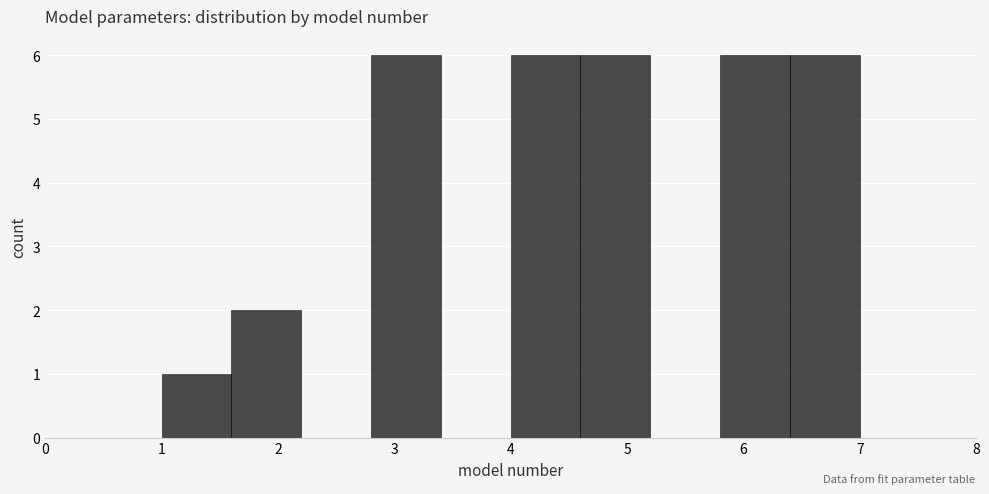

Reading left to right, transcribe this chart: for each bar, give the range it covers on the x-axis and its height. The values are not printed on the chart, so give them approximately, as read against the axis.

1.0 to 1.6: 1
1.6 to 2.2: 2
2.2 to 2.8: 0
2.8 to 3.4: 6
3.4 to 4.0: 0
4.0 to 4.6: 6
4.6 to 5.2: 6
5.2 to 5.8: 0
5.8 to 6.4: 6
6.4 to 7.0: 6